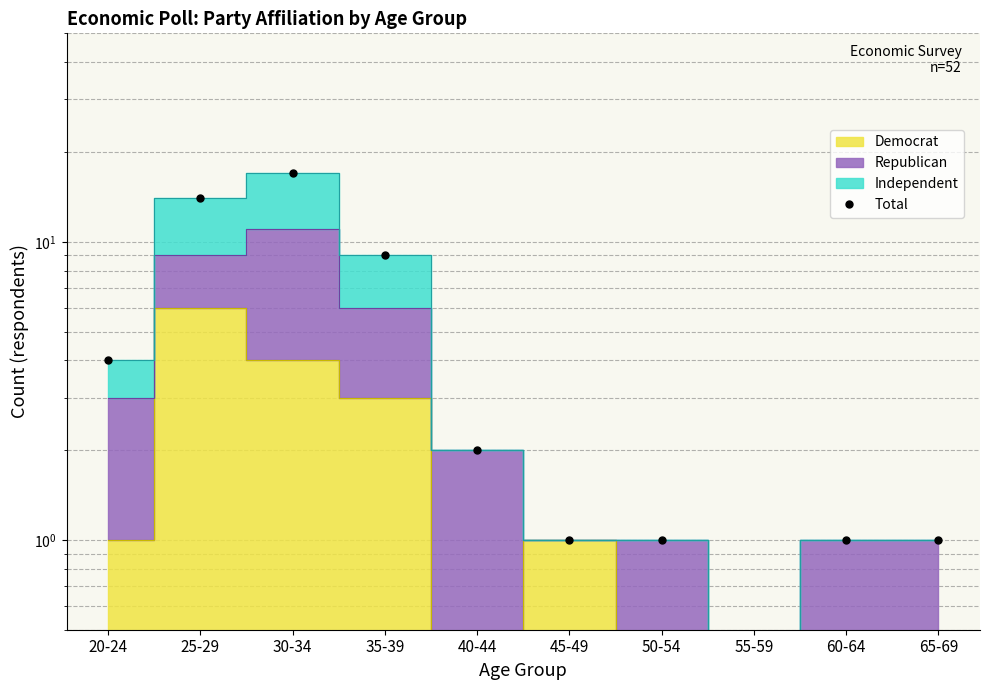

Between 20-24 and 55-59, which is larger?

20-24